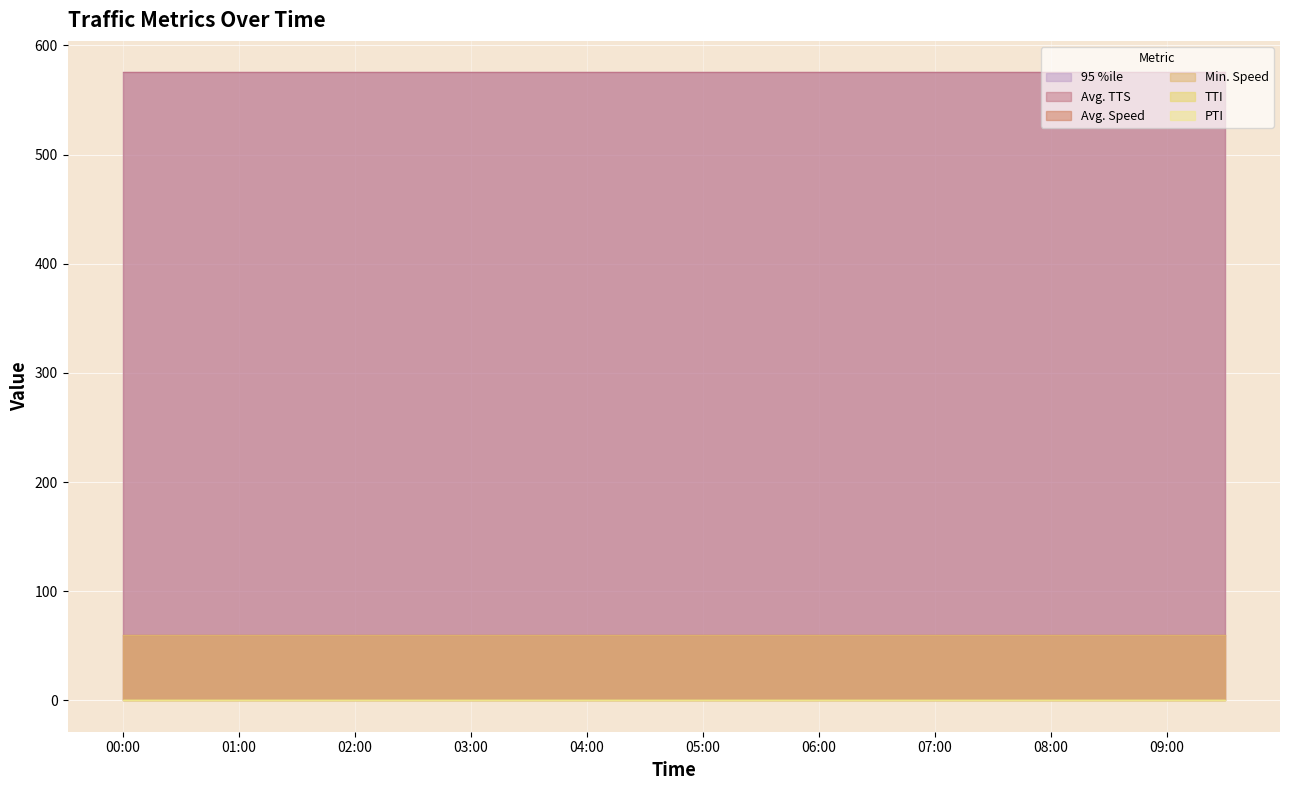

Rank the series by their maximum value, from lowest to highest.

TTI, PTI, Min. Speed, Avg. Speed, Avg. TTS, 95 %ile